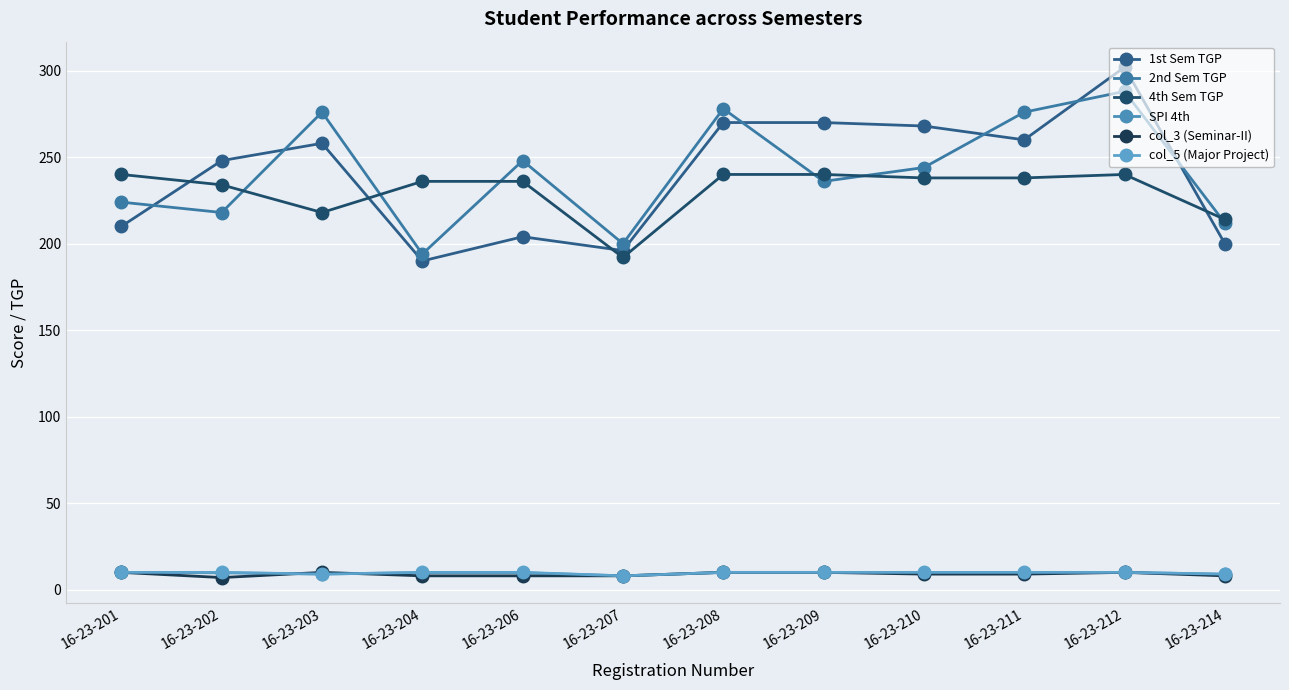

Count the col_5 (Major Project) values in the range 10 to 11.

9